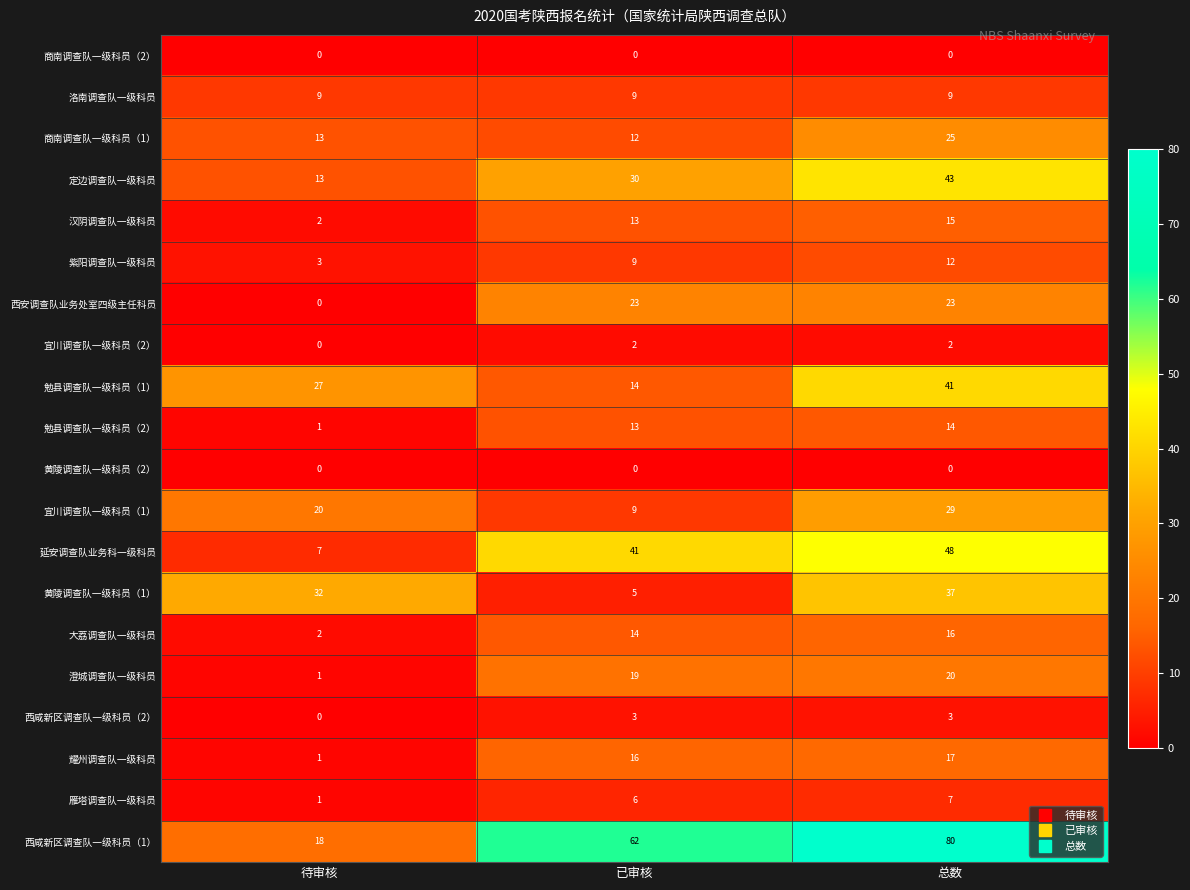

List the labels in order of 延安调查队业务科一级科员 value, smallest first.

待审核, 已审核, 总数